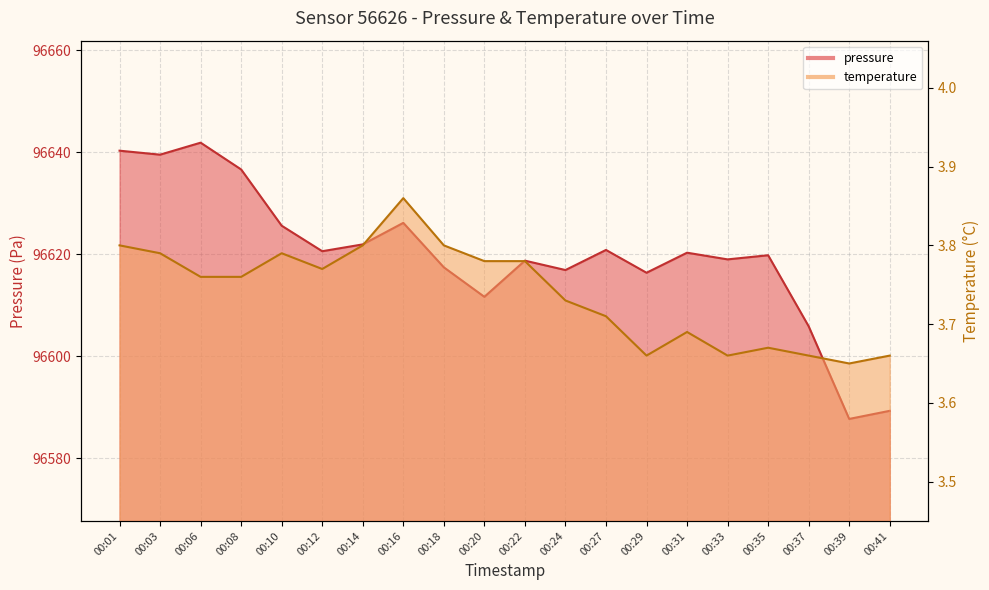

In pressure, how many points are higher than both neighbors (excluding endpoints)?

6